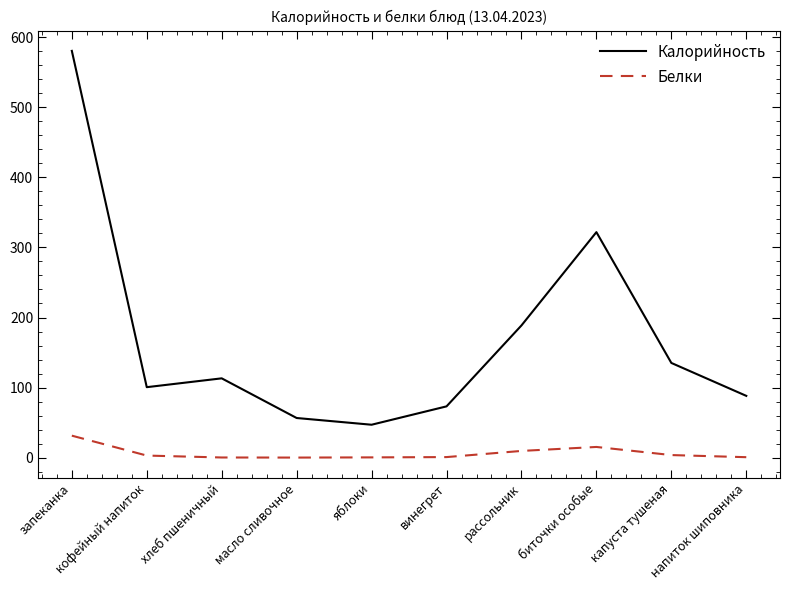

What is the difference between the Калорийность values at кофейный напиток and винегрет?

27.4